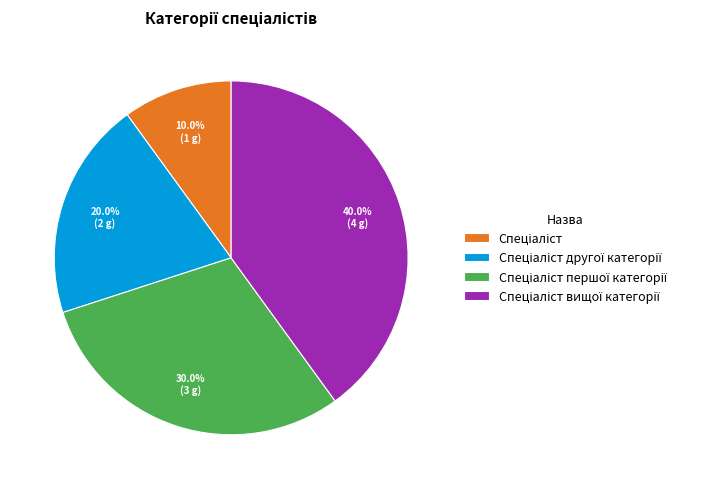

Does any single category account for the majority?

No